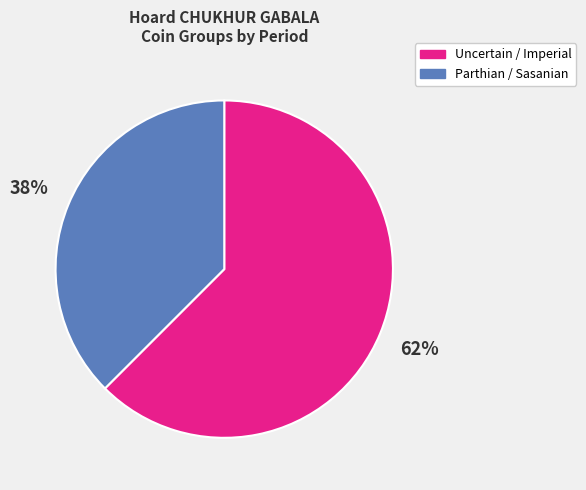

What is the majority slice?

Uncertain / Imperial